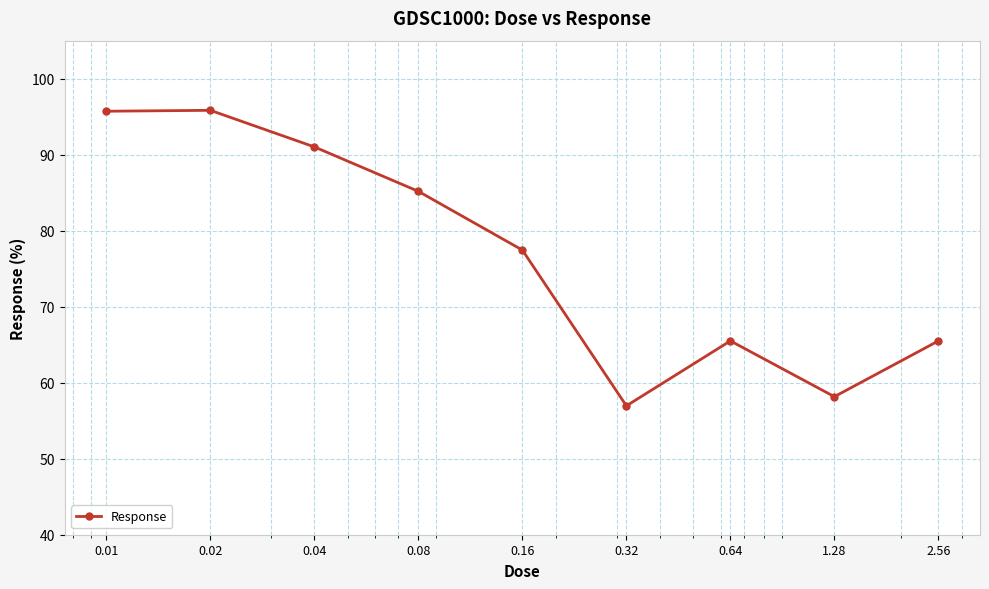

What is the greatest value displayed?

95.8